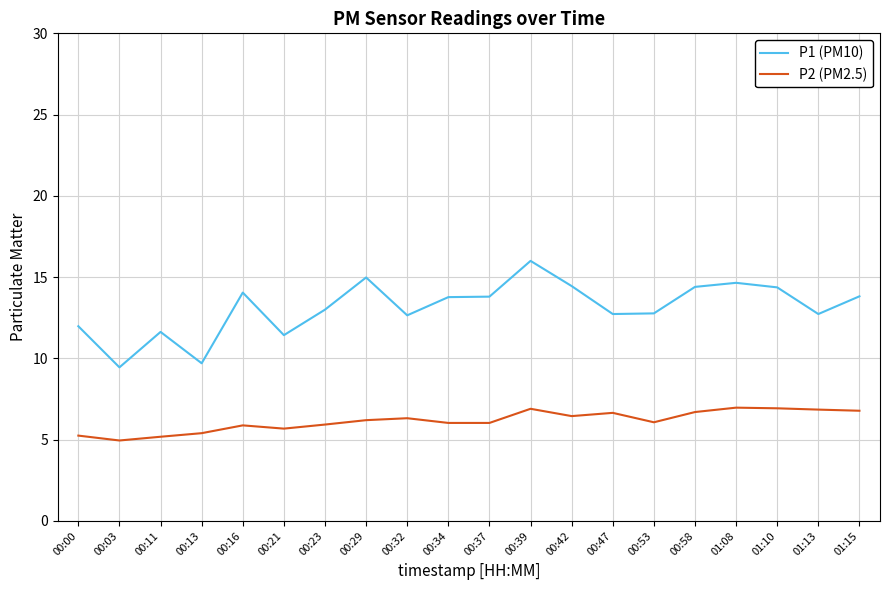

What is the maximum value shown in the chart?

16.0